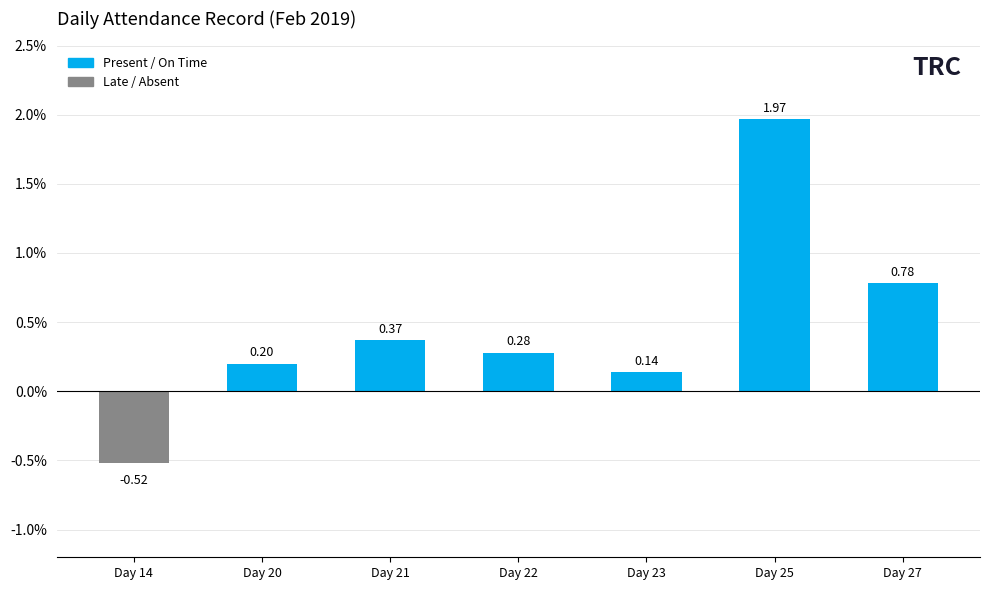

How many distinct data groups are displayed?

1